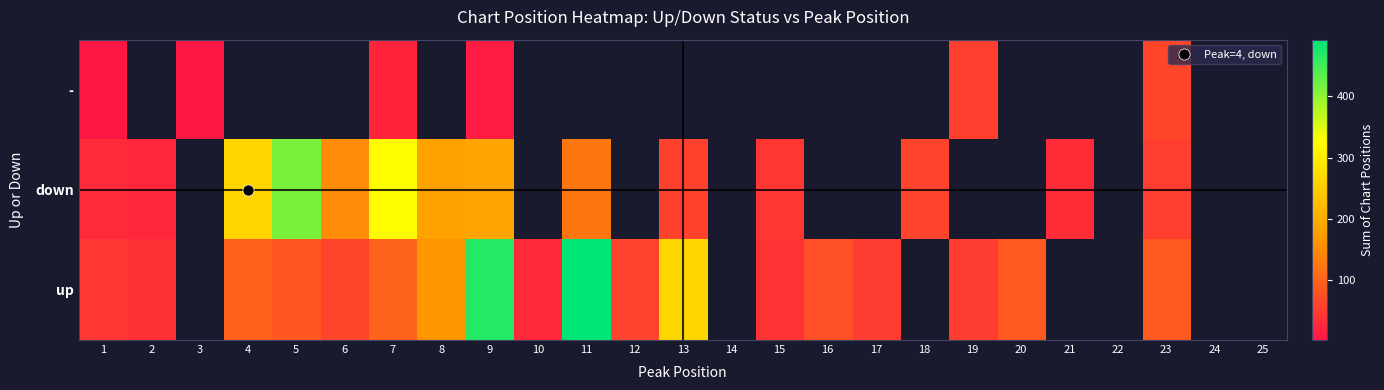

Is the value of down at 20 greater than the value of - at 17?

No